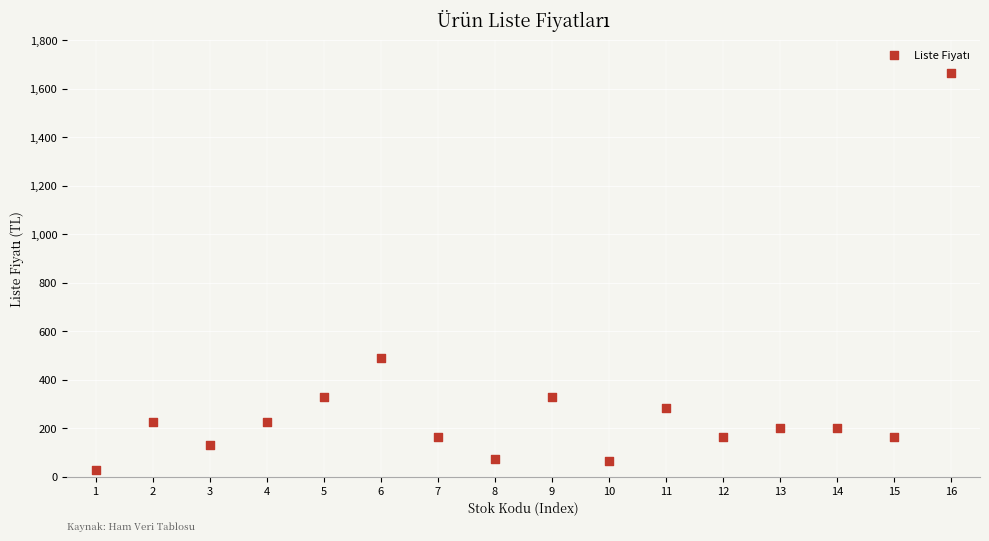

What Y value in the scatter plot is closest to 847?

490